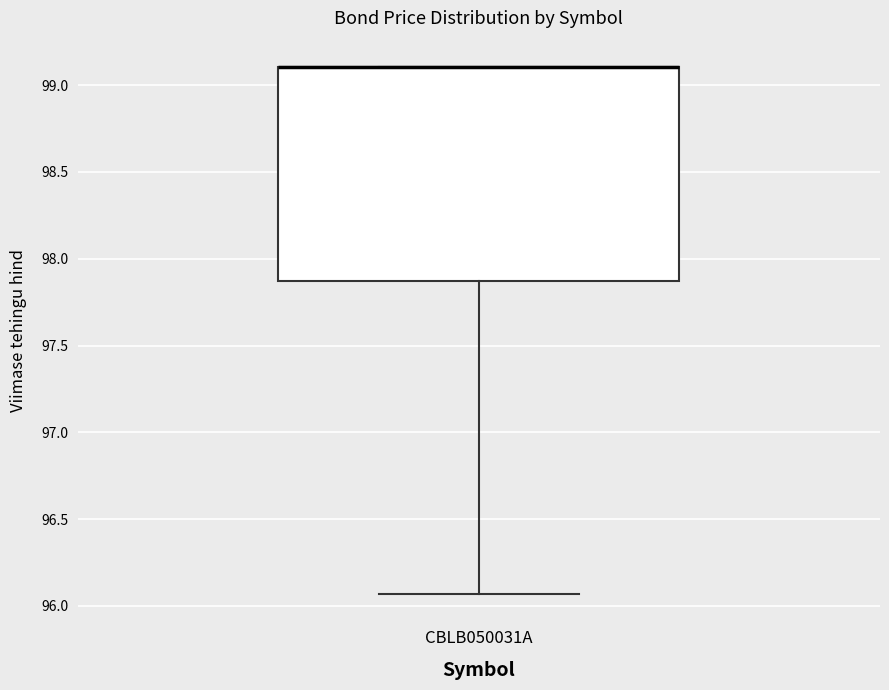

Read this box plot against the y-axis: the position of the median line, the range covered by the box, and the ends of both whiskers. The values are not printed on the chart, so give them approximately, as read against the axis.

median 99.10 (drawn on the box's upper edge), box 97.85 to 99.10, whiskers 96.05 to 99.10